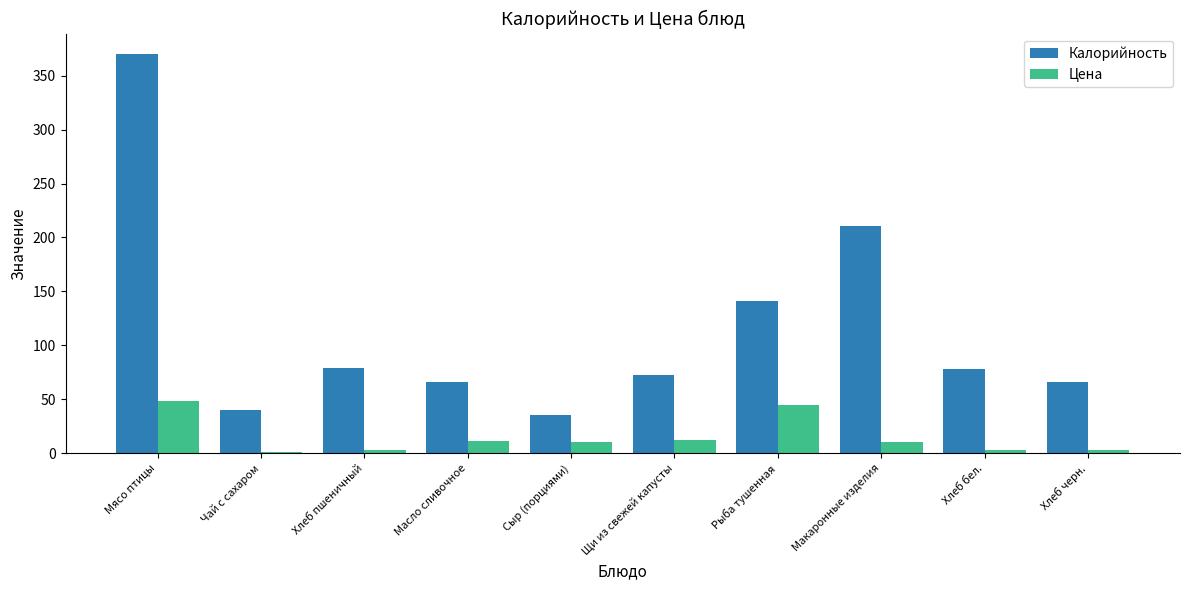

What is the label of the 1st bar from the left?

Мясо птицы